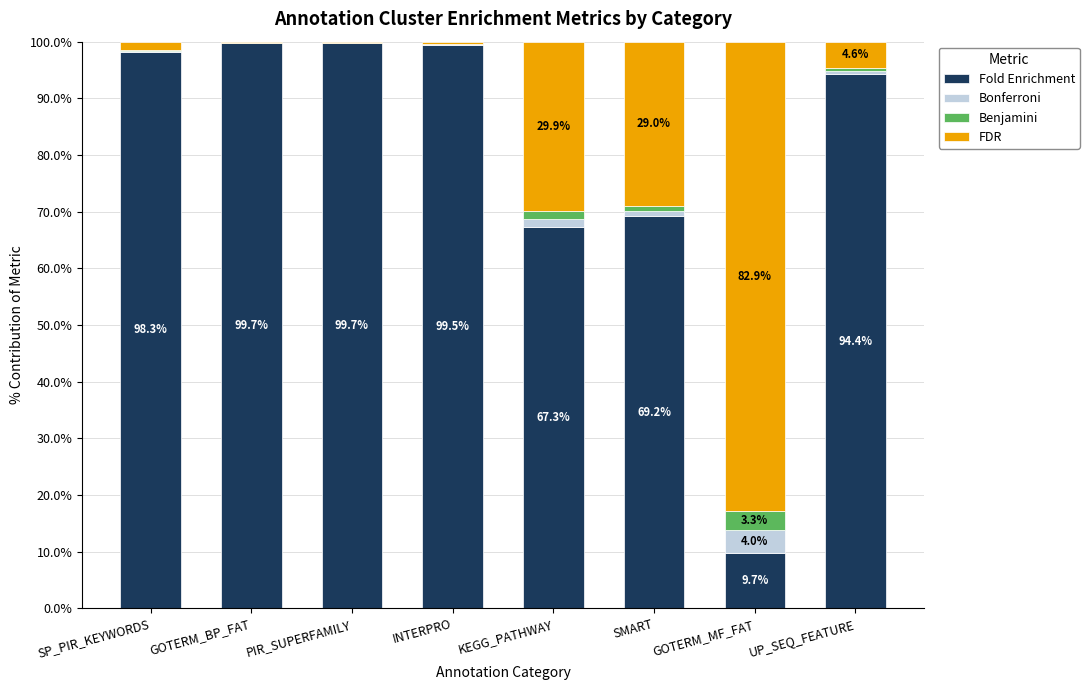

At which label is Fold Enrichment closest to 54?

KEGG_PATHWAY